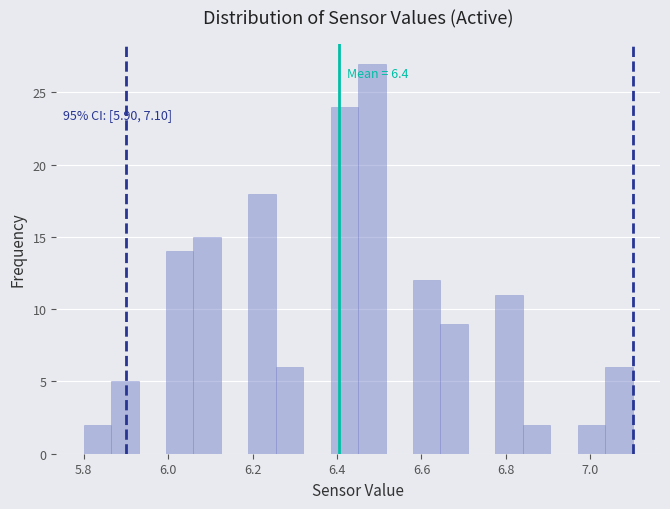

Read against the x-axis, roughly where is the centre of the tallest bar?

6.48